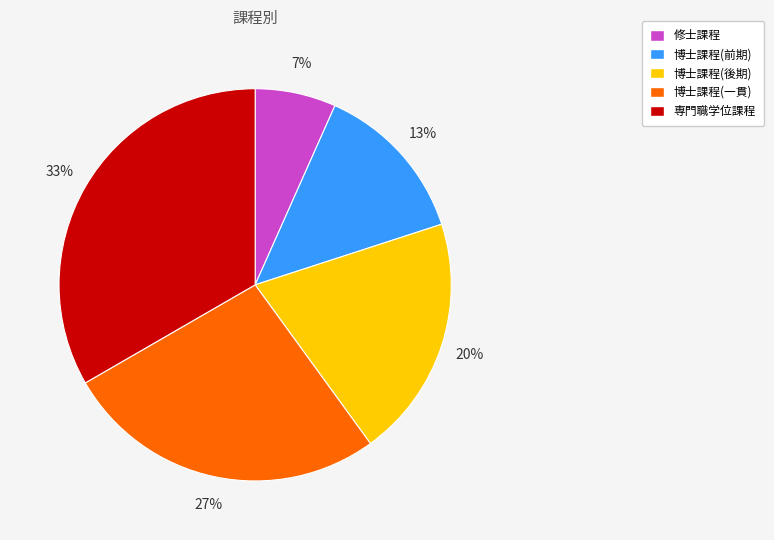

How many segments does this pie chart have?

5